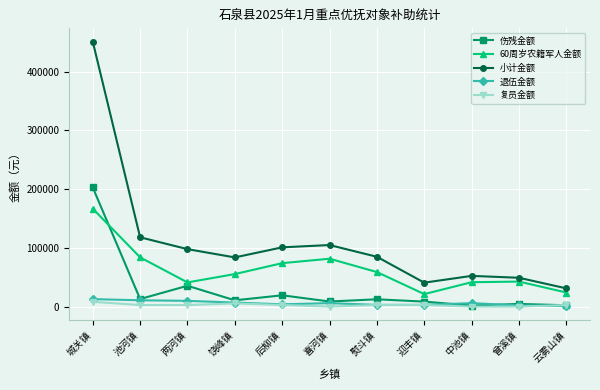

True or false: 小计金额 and 复员金额 cross at least once.

False